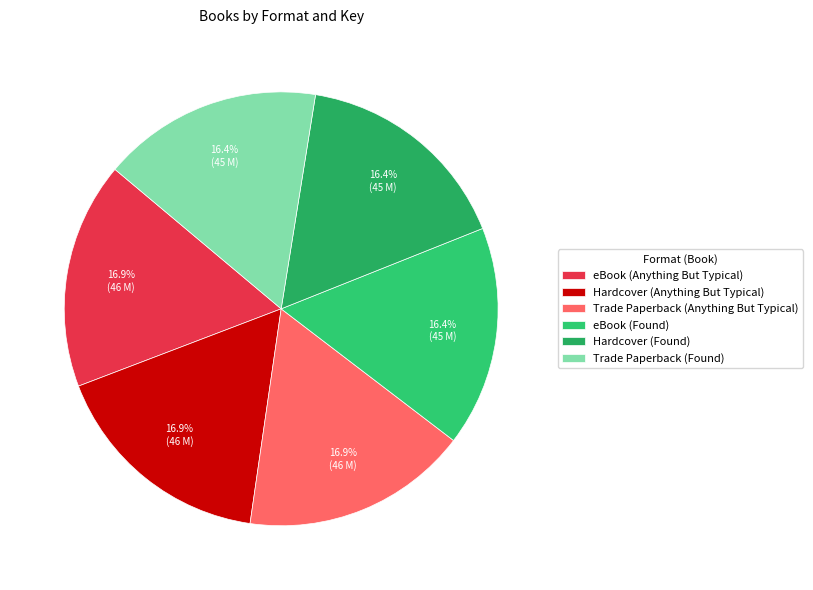

Count the number of slices in the pie.

6